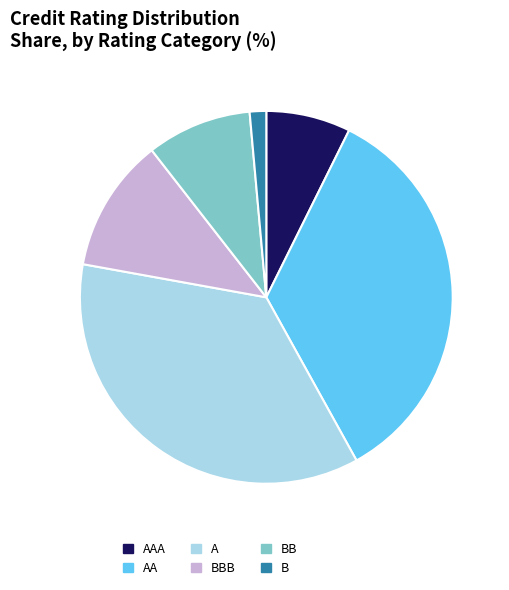

How many segments does this pie chart have?

6